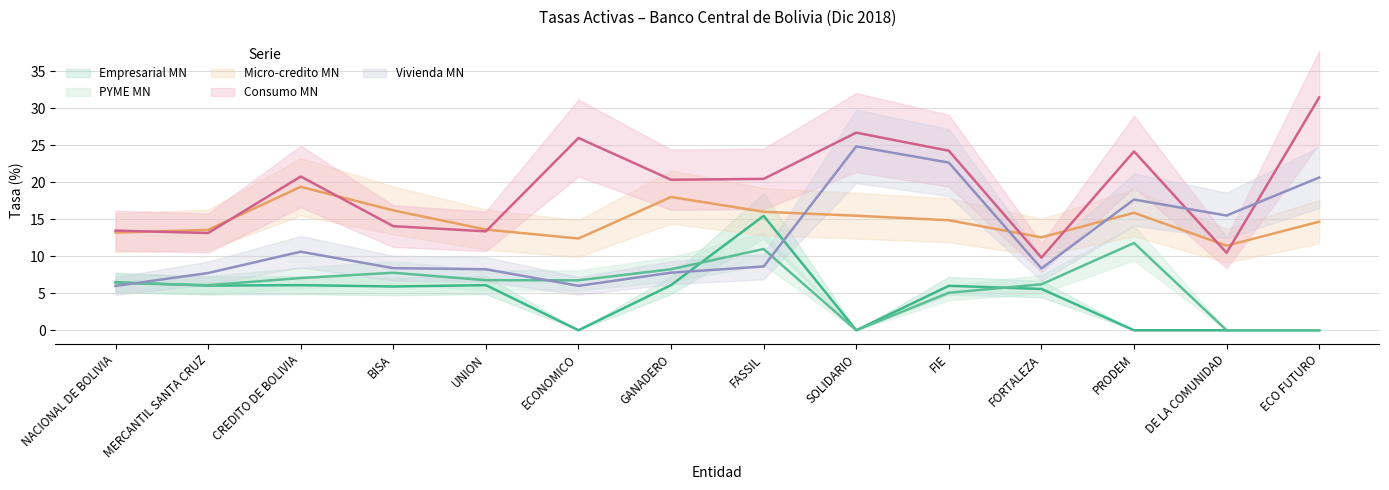

What is the average value of the Consumo MN series?

19.2